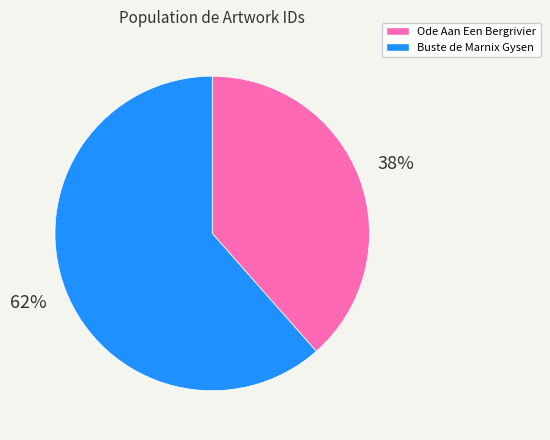

Rank the categories by value from lowest to highest.

Ode Aan Een Bergrivier, Buste de Marnix Gysen